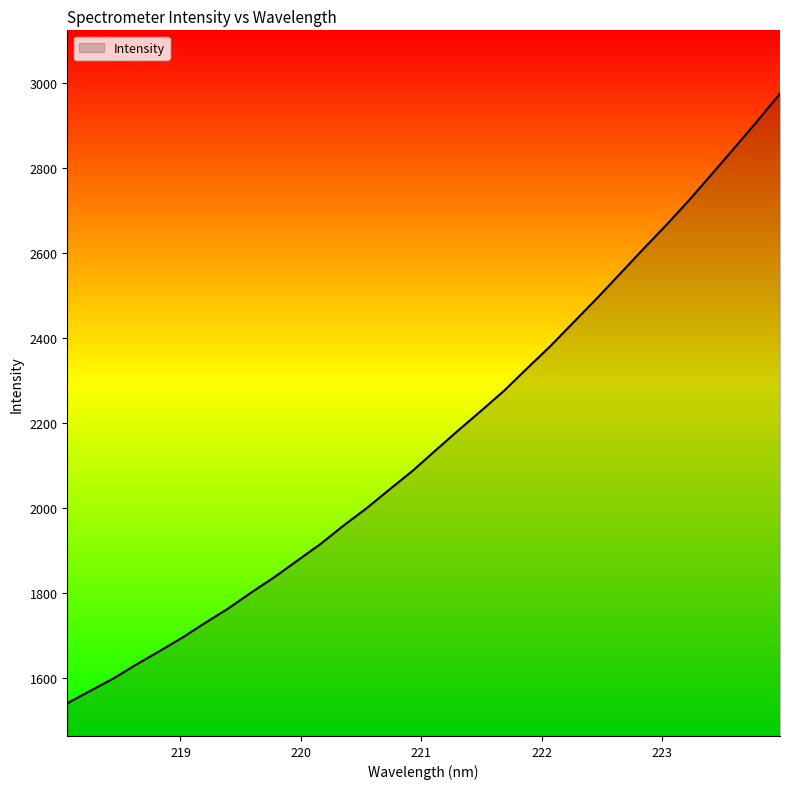

What is the difference between the maximum and minimum values?

1434.9